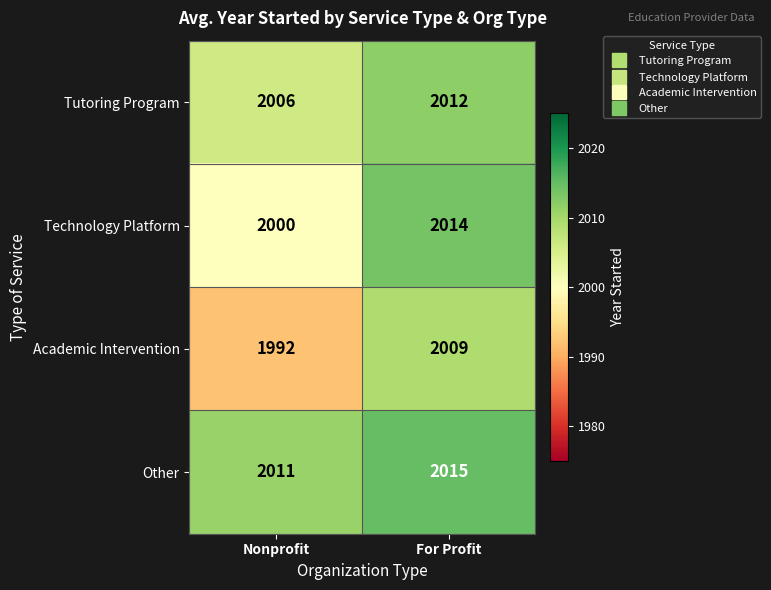

Which series has the widest spread of values?

Academic Intervention